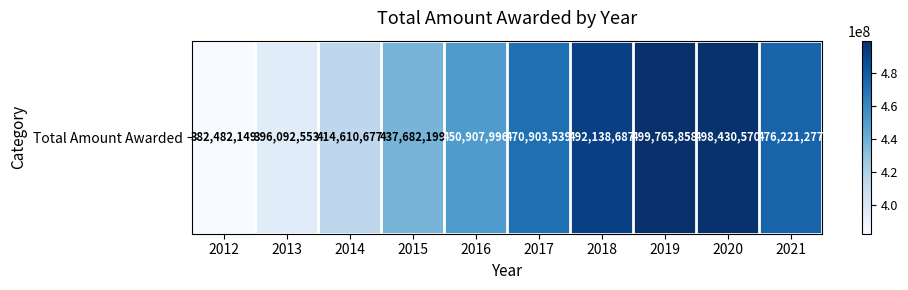

What is the greatest value displayed?

499765858